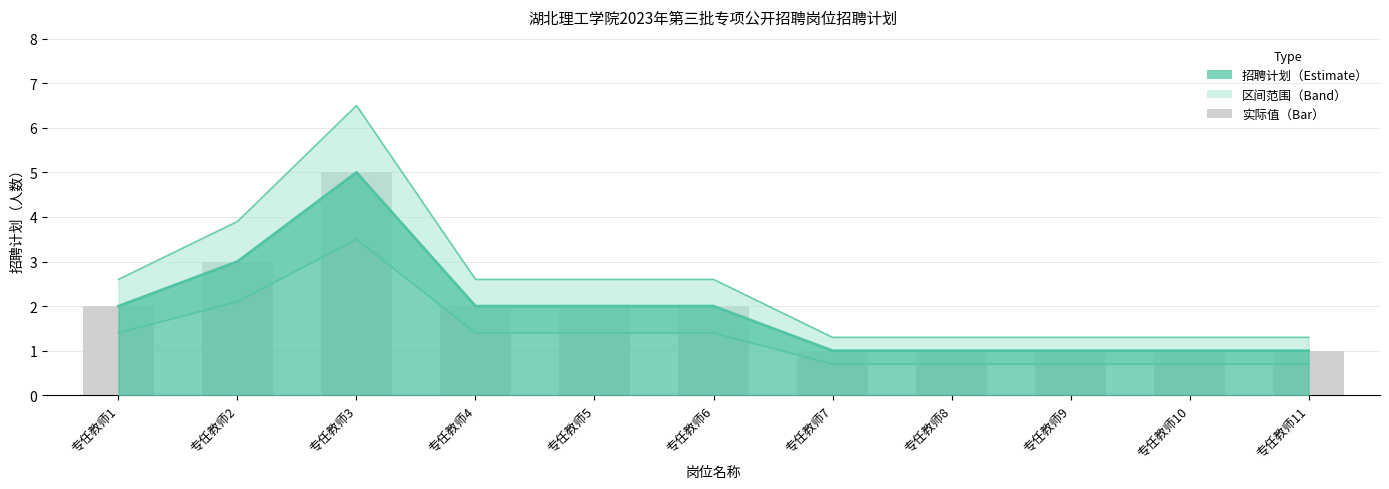

Which series has the largest range (max minus min)?

招聘计划